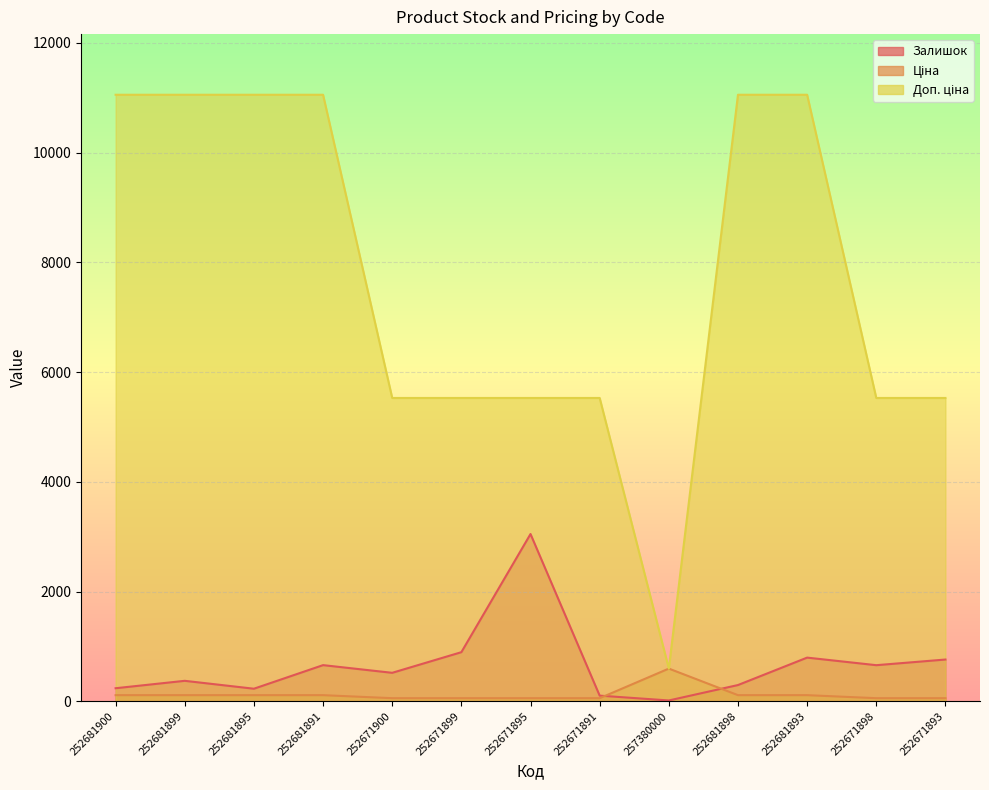

What is the difference between the second highest and minimum values in the Ціна series?

55.3